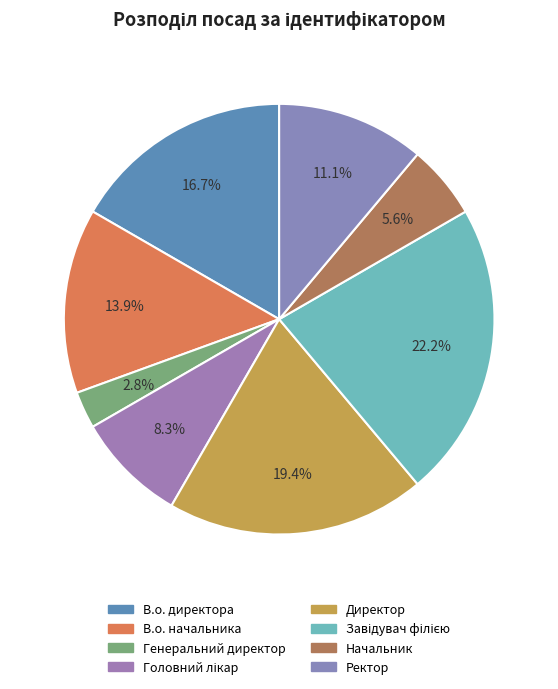

Count the number of slices in the pie.

8